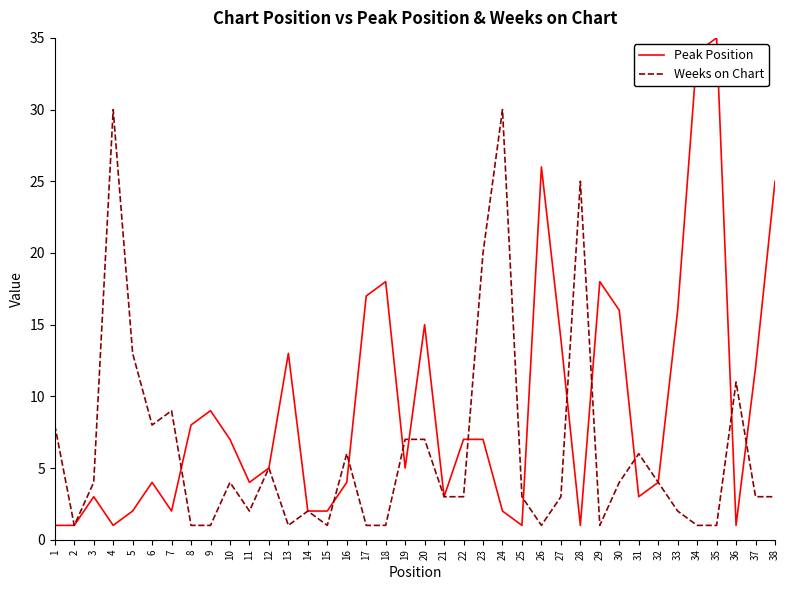

What is the greatest value displayed?

35